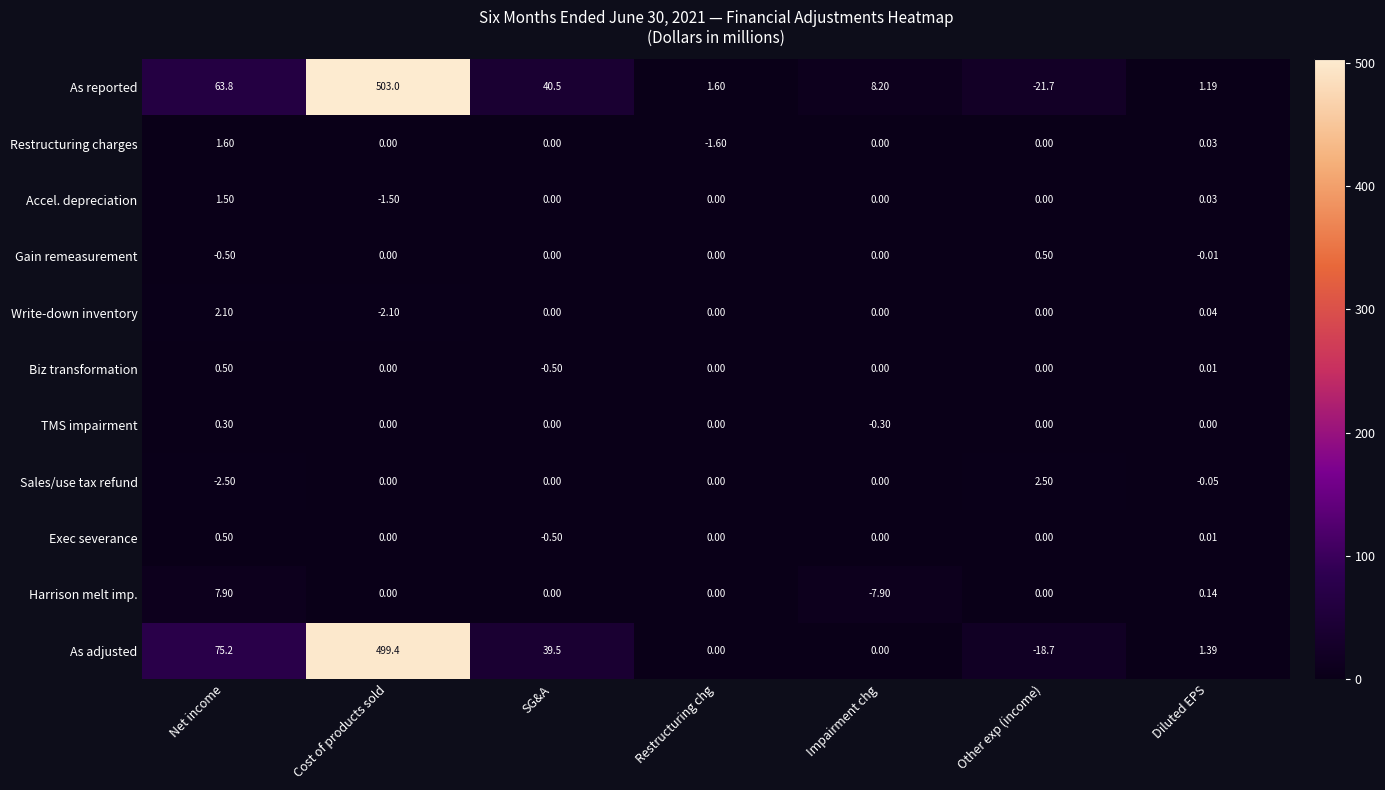

At which label does Exec severance first exceed 0?

Net income